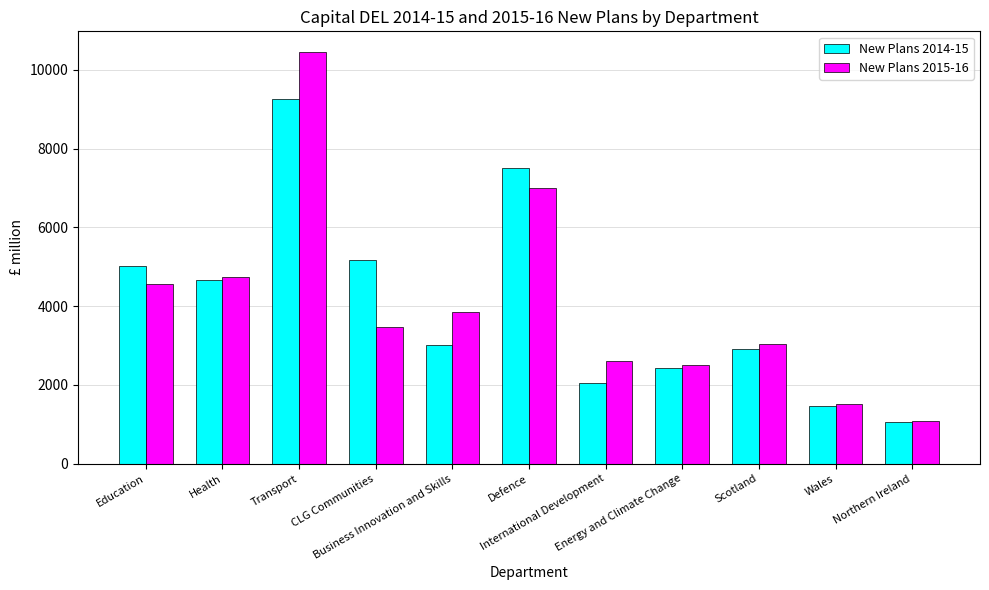

Is the value of New Plans 2015-16 at International Development greater than the value of New Plans 2014-15 at Energy and Climate Change?

Yes